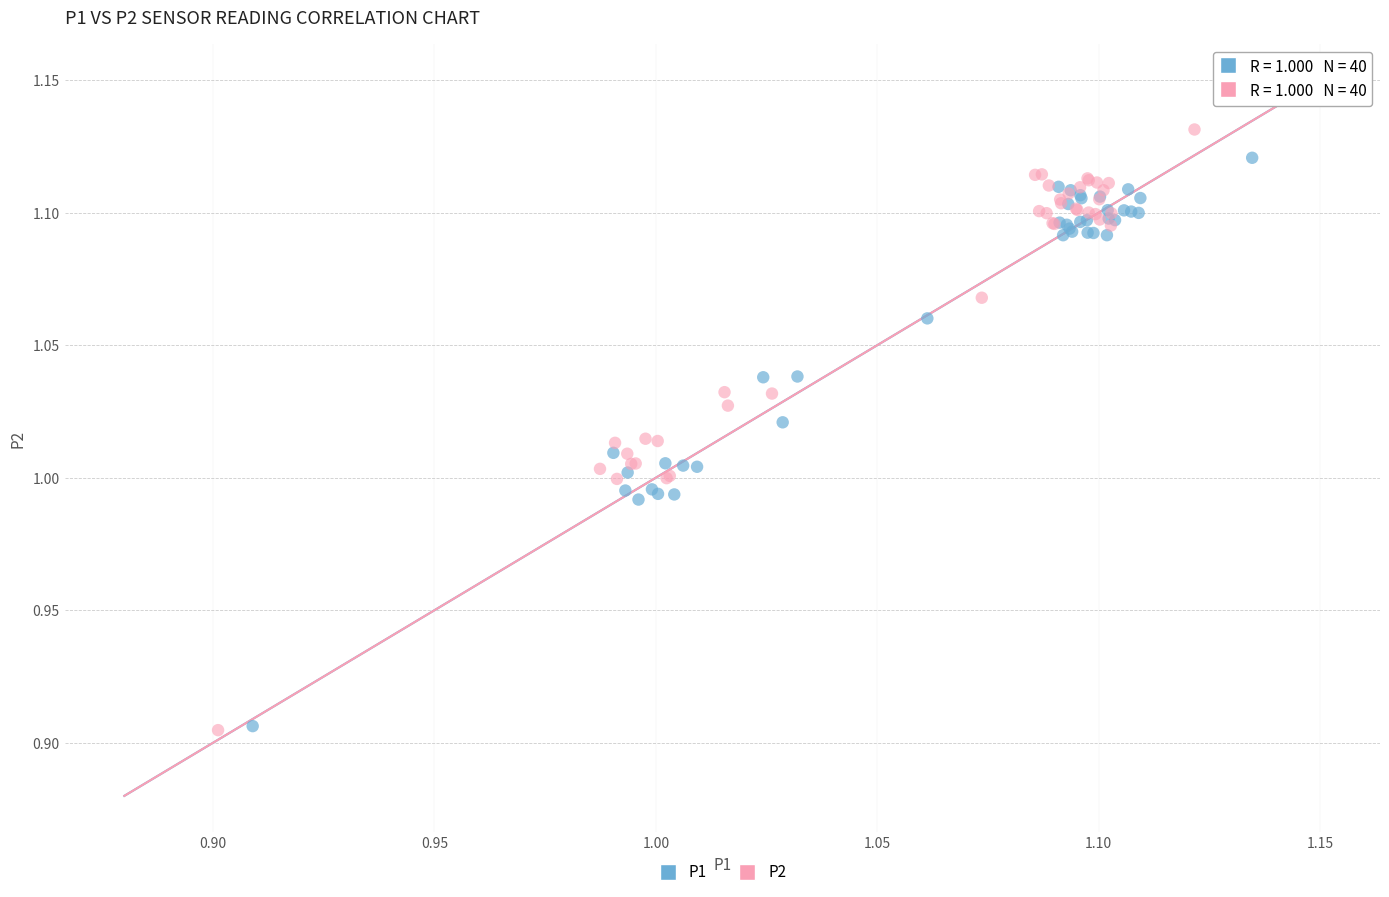

Which series has the largest Y range (max minus min)?

P2